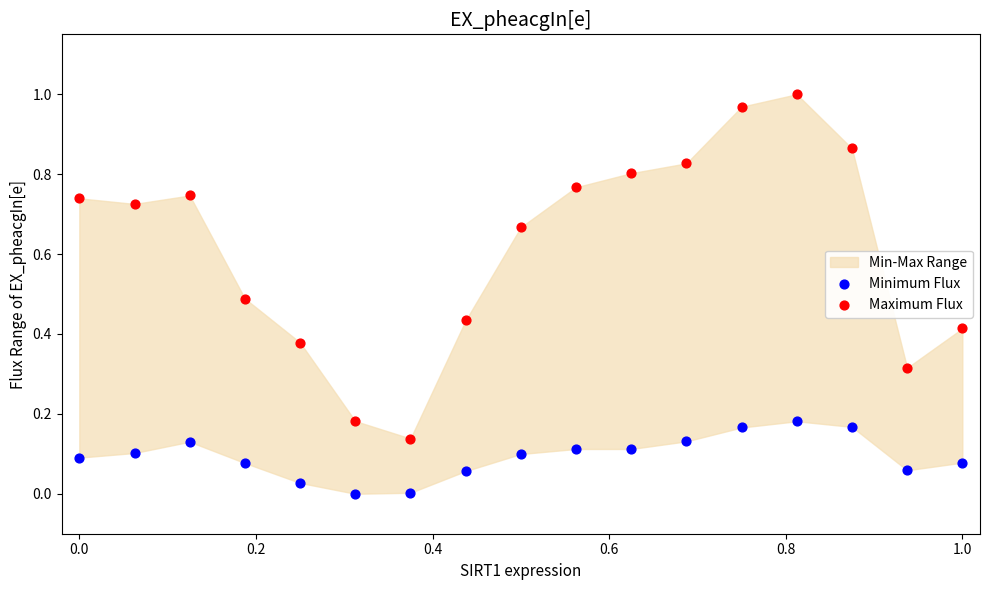

Which series reaches the maximum Y coordinate?

Maximum Flux